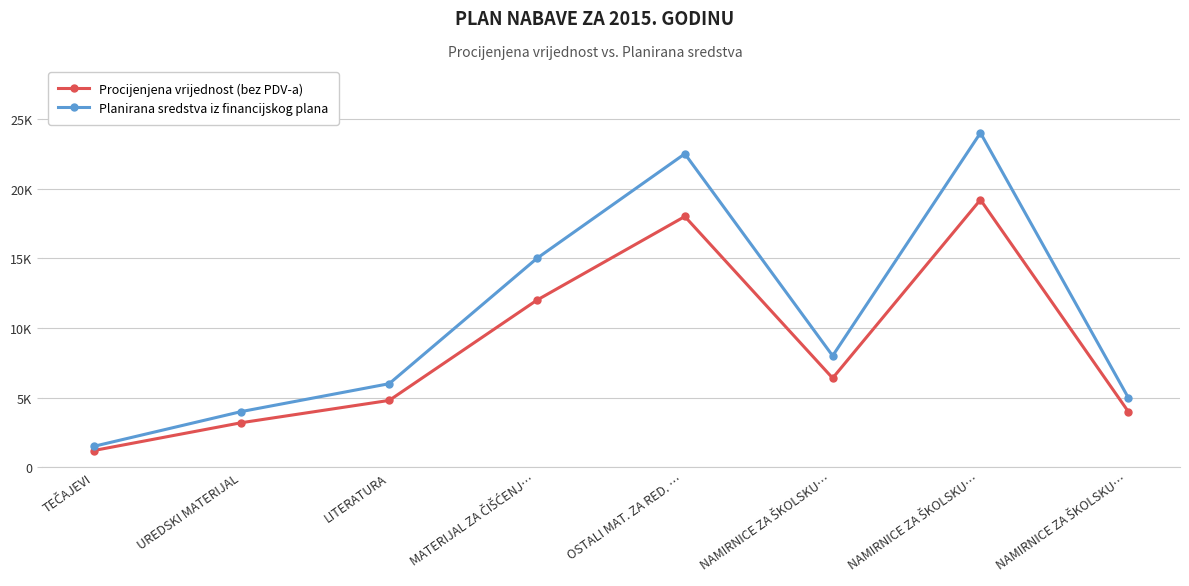

At which label does Planirana sredstva iz financijskog plana first exceed 8000?

MATERIJAL ZA ČIŠĆENJ…